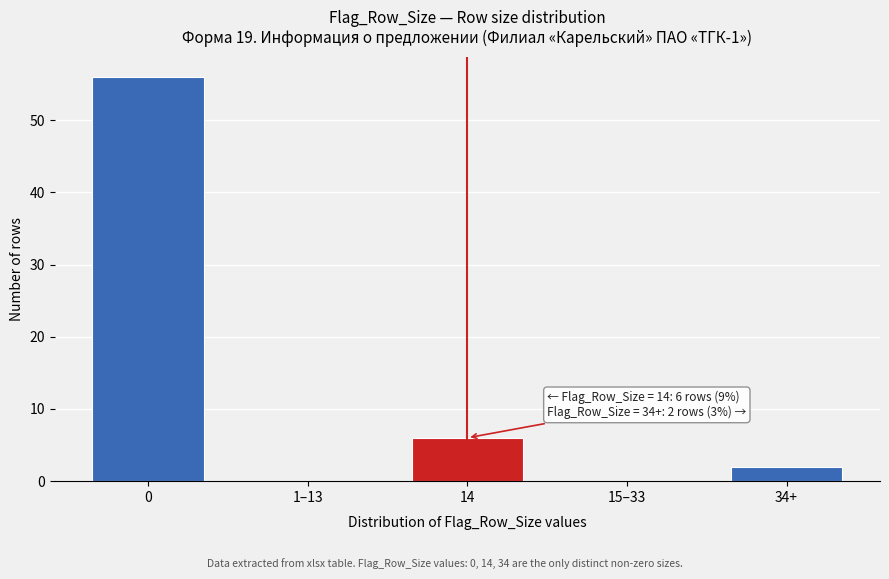

Reading right to left, transcribe all the data shown in this chart.

34+=2	15–33=0	14=6	1–13=0	0=56